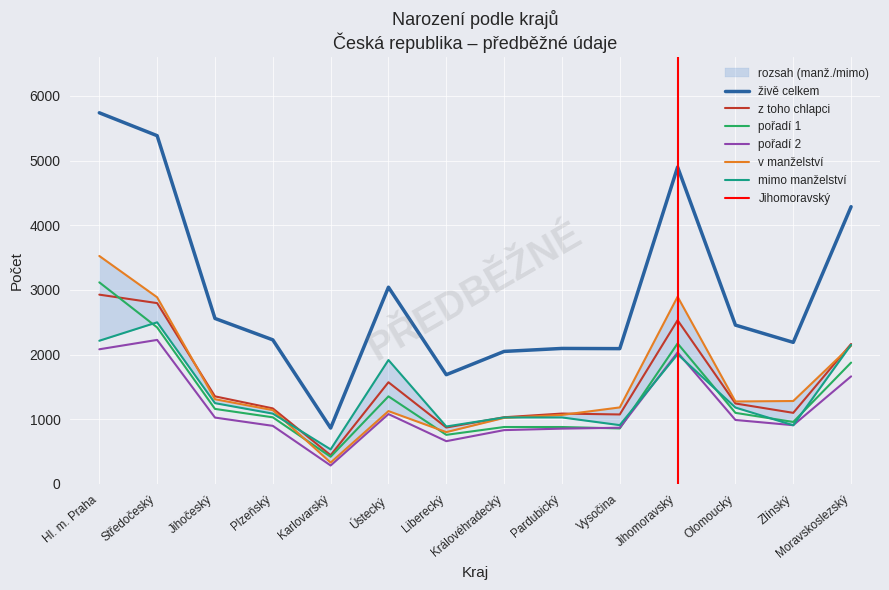

Where does the pořadí 1 series first go above 1099?

Hl. m. Praha